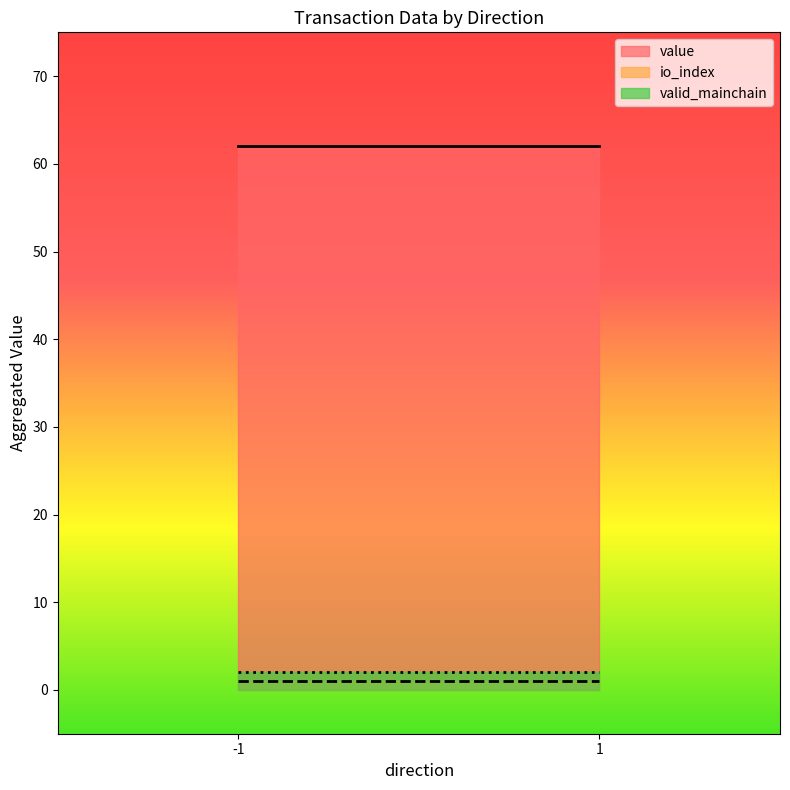

What is the lowest value of the valid_mainchain series?

2.0